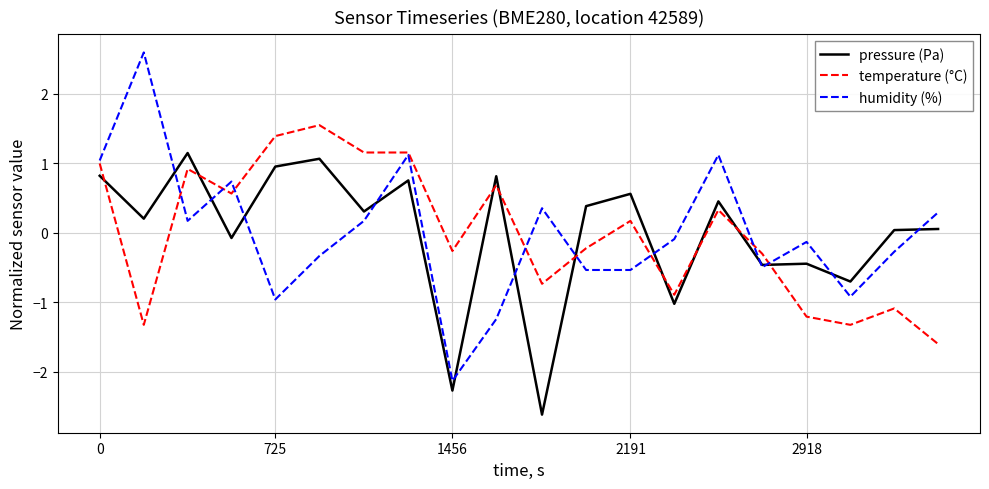

True or false: temperature (°C) and humidity (%) cross at least once.

True